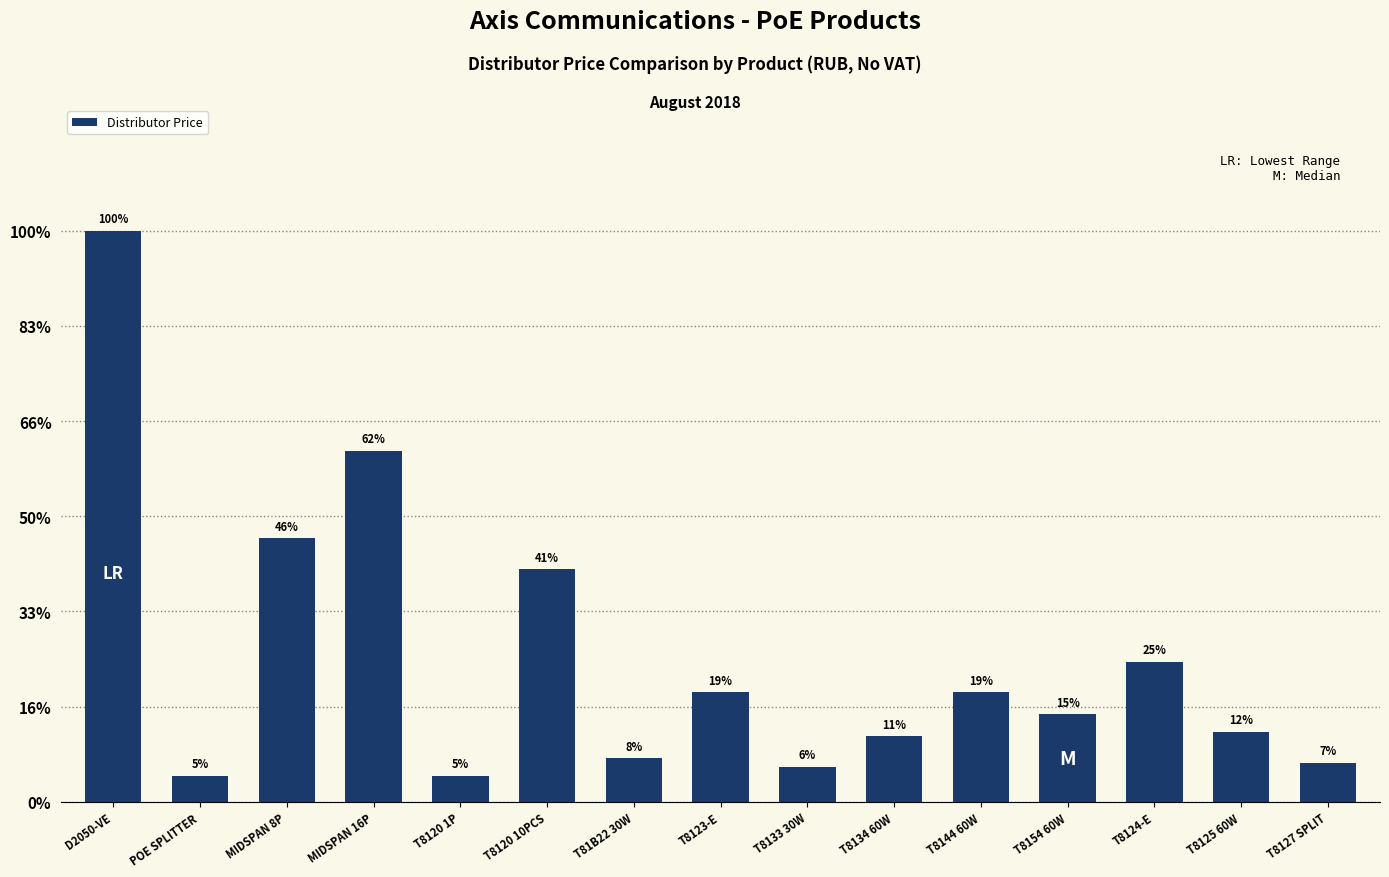

What is the label of the 7th bar from the left?

T81B22 30W